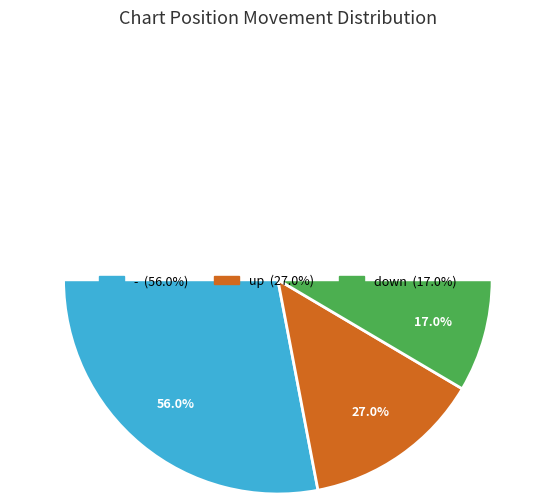

Does - represent more than half of the total?

Yes